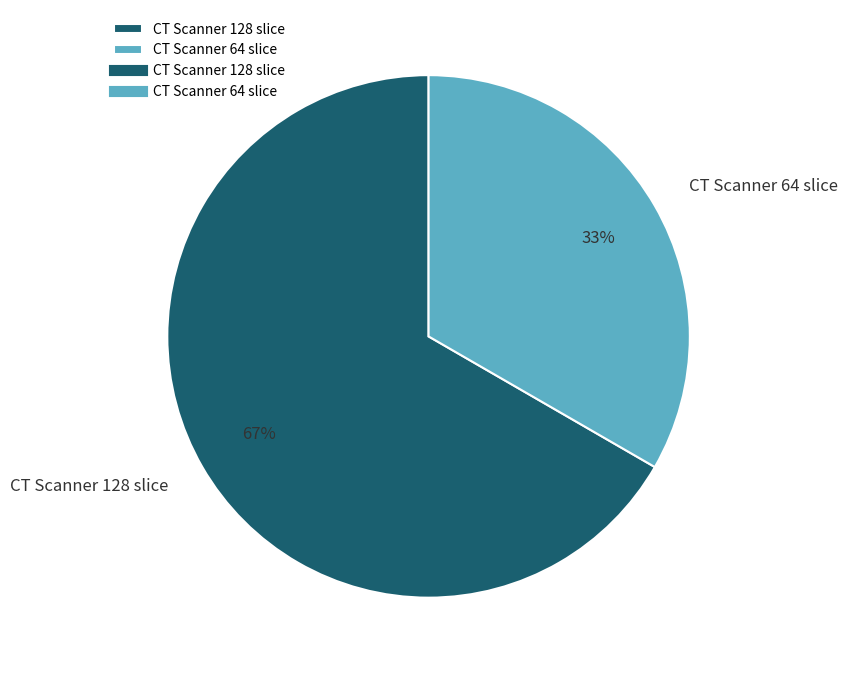

Rank the categories by value from highest to lowest.

CT Scanner 128 slice, CT Scanner 64 slice